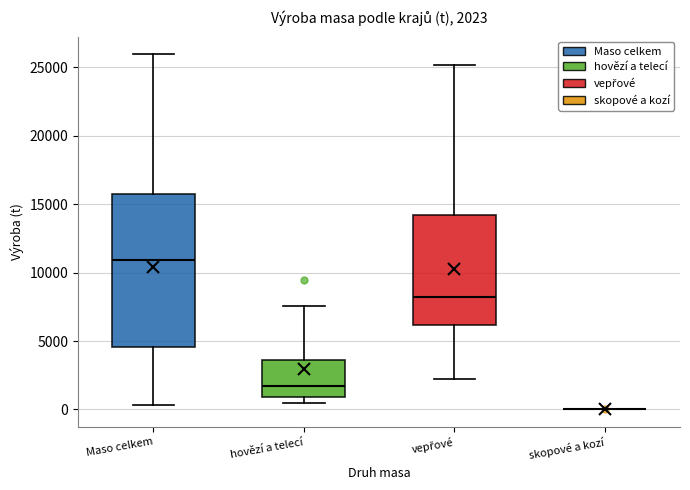

Comparing the boxes themselves (not the whiskers), which one is the tallest?

Maso celkem